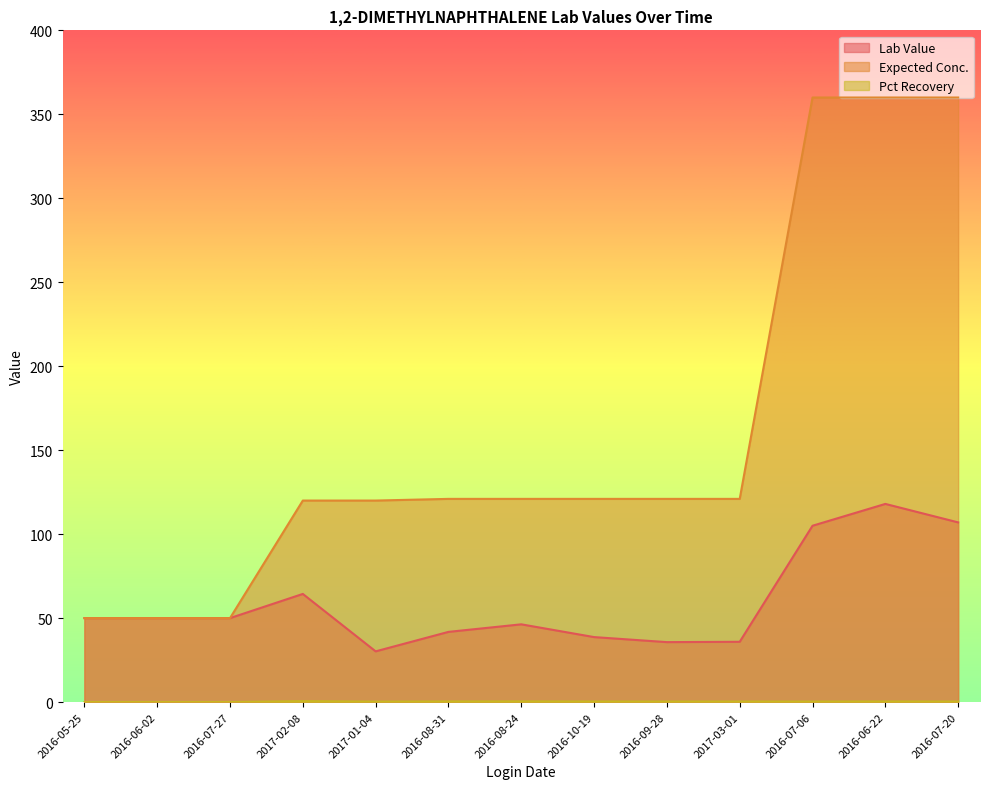

The value of Expected Conc. at 2016-07-27 is 67.1. True or false?

False